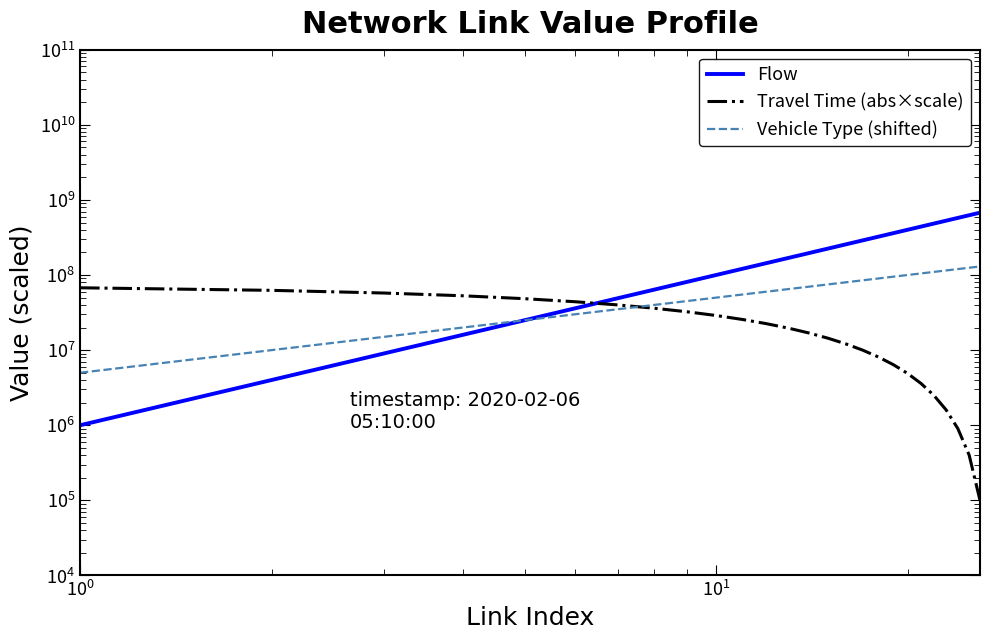

How many times do Travel Time (abs×scale) and Flow cross each other?

1